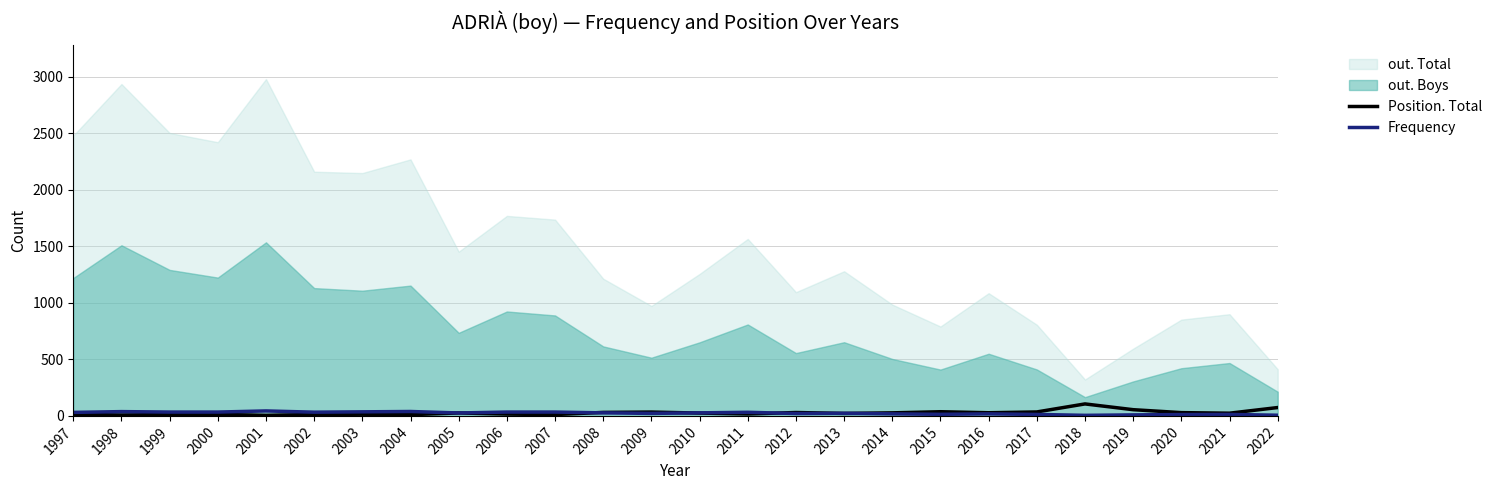

Is it true that Frequency equals 12 at 2020?

True